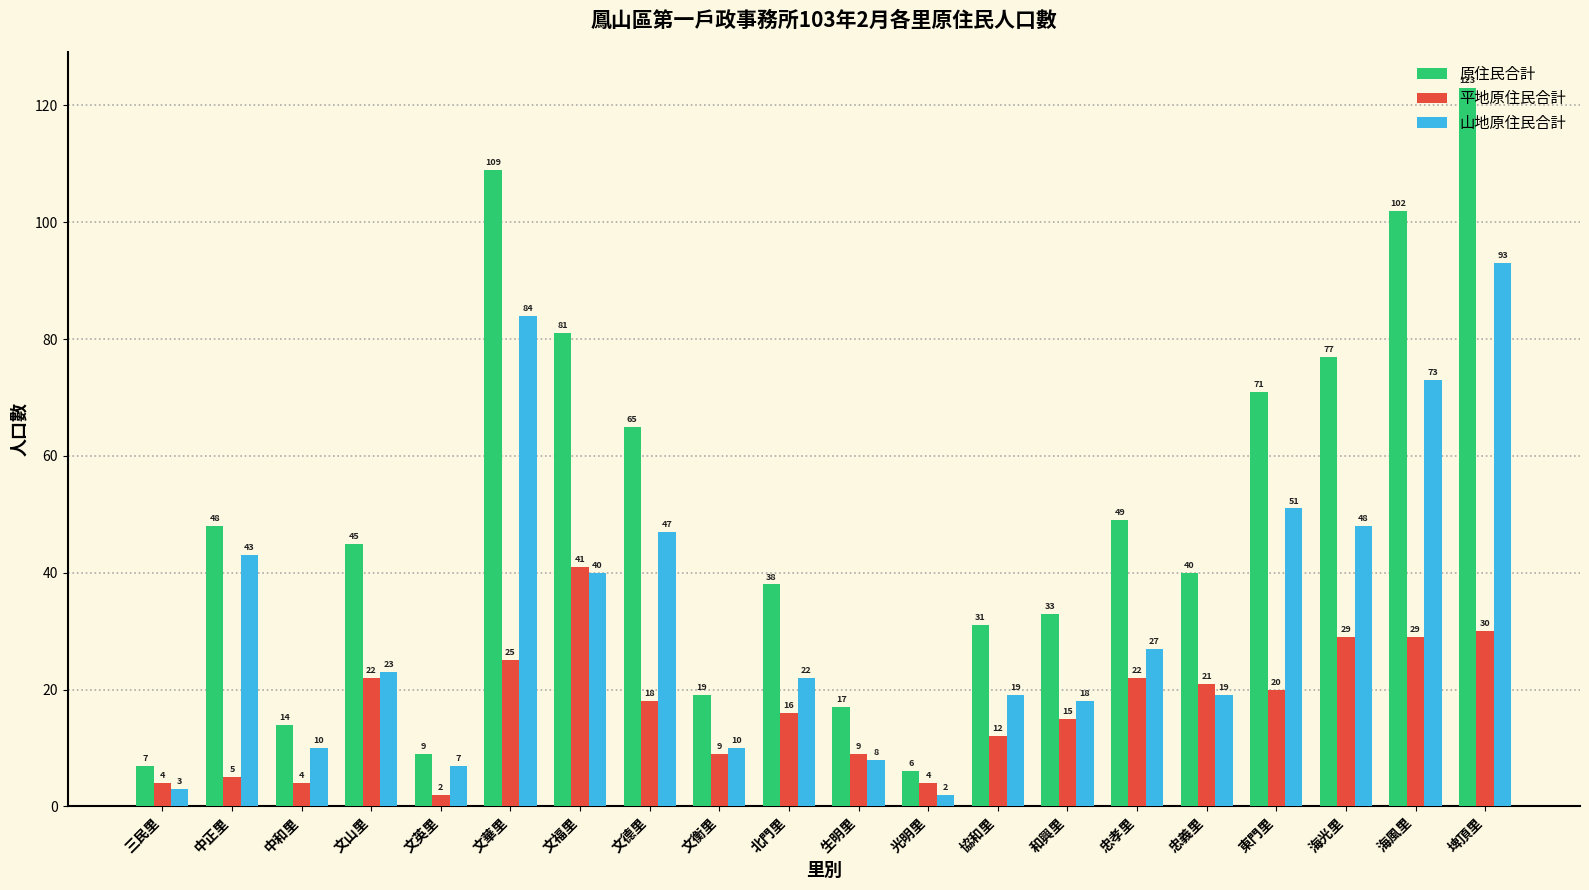

How many values in the 原住民合計 series are below 45?

10